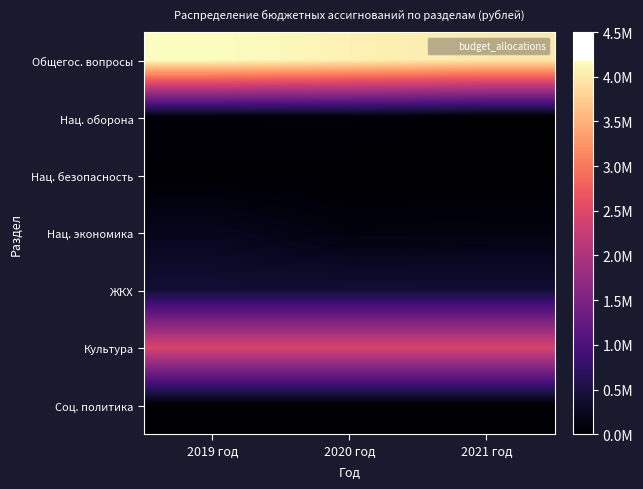

Which has a higher value, 2019 год or 2021 год?

2019 год